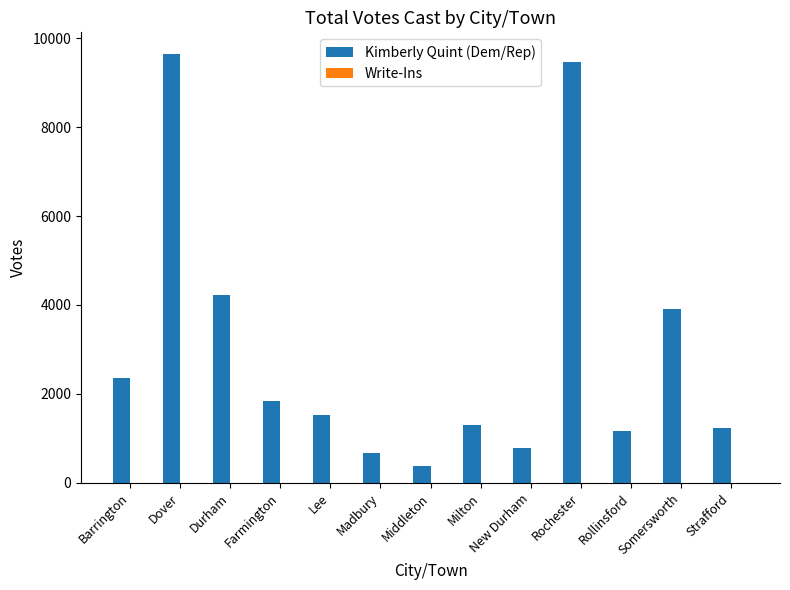

What is the label of the 5th bar from the right?

New Durham